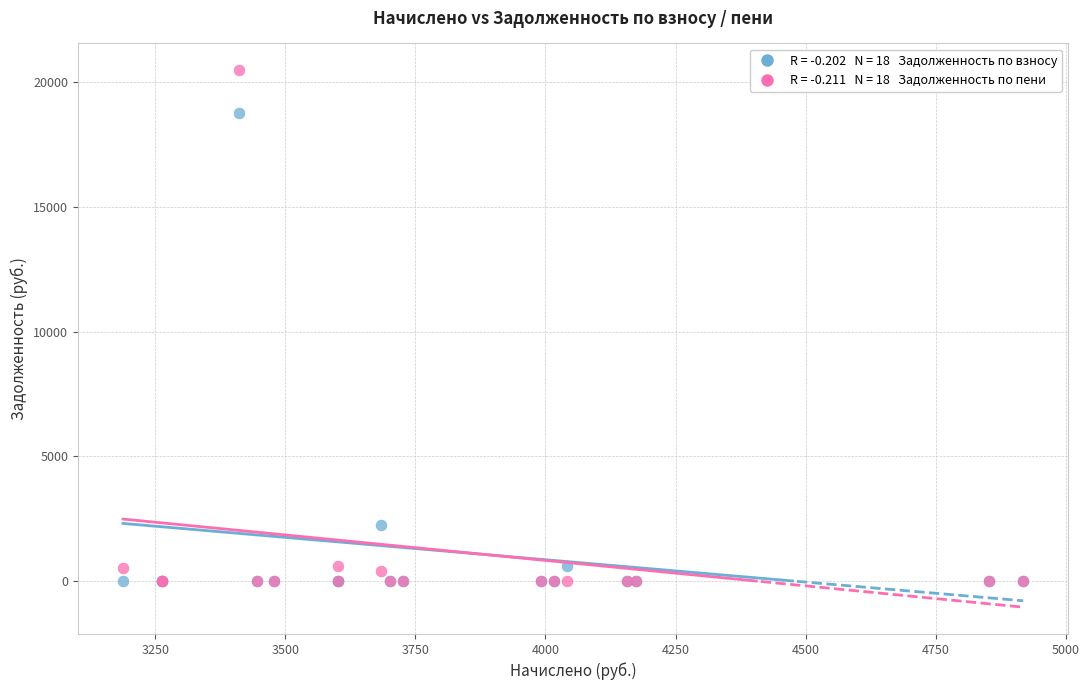

Across all series, what Y value is closest to 10238?

2252.8